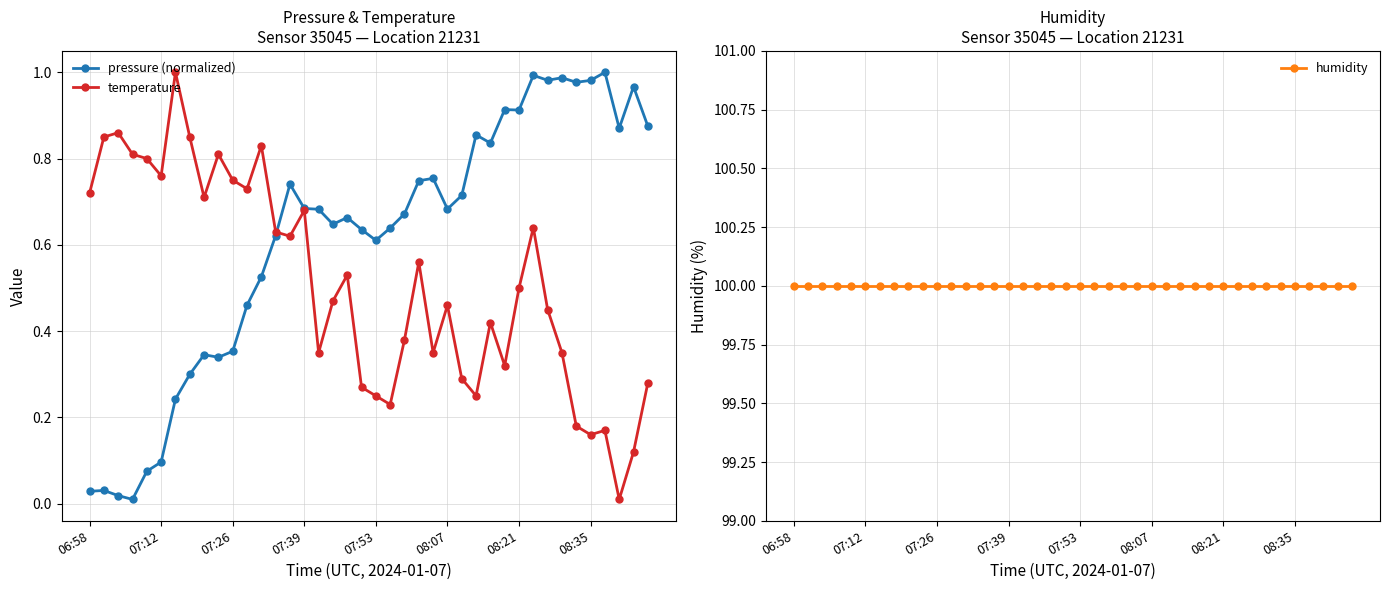

Reading left to right, what are all the values shown in this chart?

pressure (normalized): 0.0	0.0	0.0	0.0	0.1	0.1	0.2	0.3	0.3	0.3	0.4	0.5	0.5	0.6	0.7	0.7	0.7	0.6	0.7	0.6	0.6	0.6	0.7	0.7	0.8	0.7	0.7	0.9	0.8	0.9	0.9	1.0	1.0	1.0	1.0	1.0	1.0	0.9	1.0	0.9
temperature: 0.7	0.8	0.9	0.8	0.8	0.8	1.0	0.8	0.7	0.8	0.8	0.7	0.8	0.6	0.6	0.7	0.3	0.5	0.5	0.3	0.2	0.2	0.4	0.6	0.3	0.5	0.3	0.2	0.4	0.3	0.5	0.6	0.5	0.3	0.2	0.2	0.2	0.0	0.1	0.3
humidity: 100.0	100.0	100.0	100.0	100.0	100.0	100.0	100.0	100.0	100.0	100.0	100.0	100.0	100.0	100.0	100.0	100.0	100.0	100.0	100.0	100.0	100.0	100.0	100.0	100.0	100.0	100.0	100.0	100.0	100.0	100.0	100.0	100.0	100.0	100.0	100.0	100.0	100.0	100.0	100.0